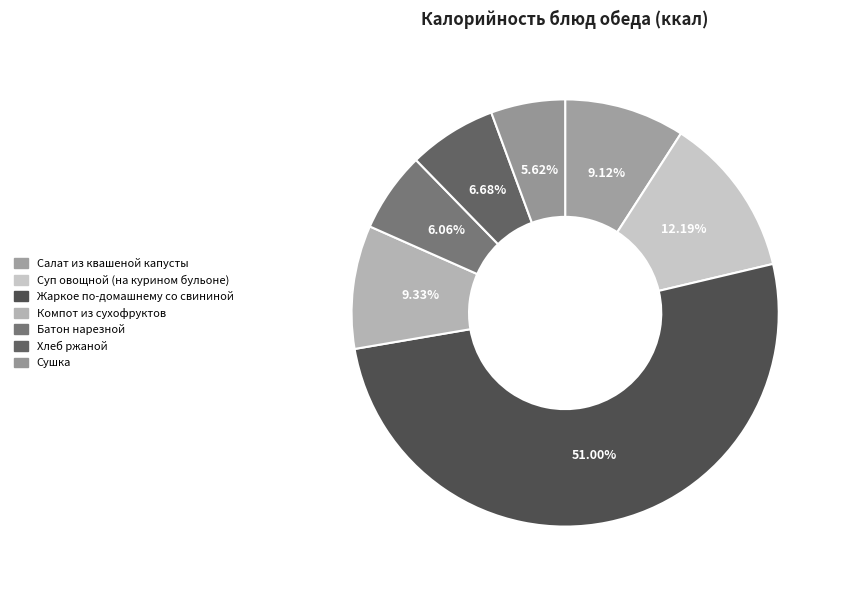

The Батон нарезной slice represents 6% of the pie. True or false?

True